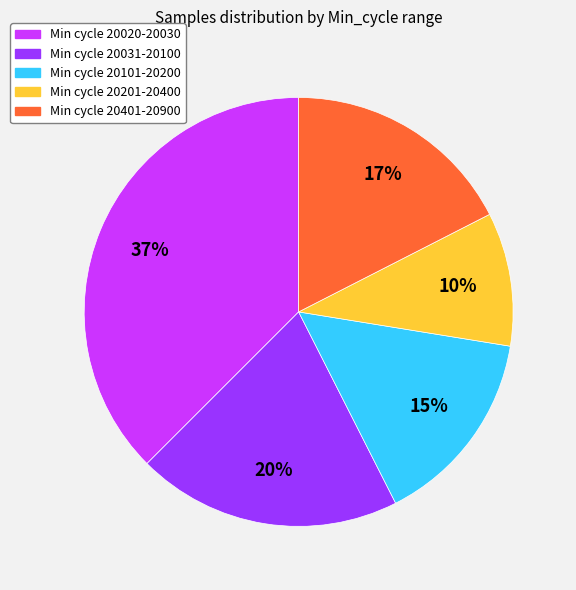

Does any single category account for the majority?

No